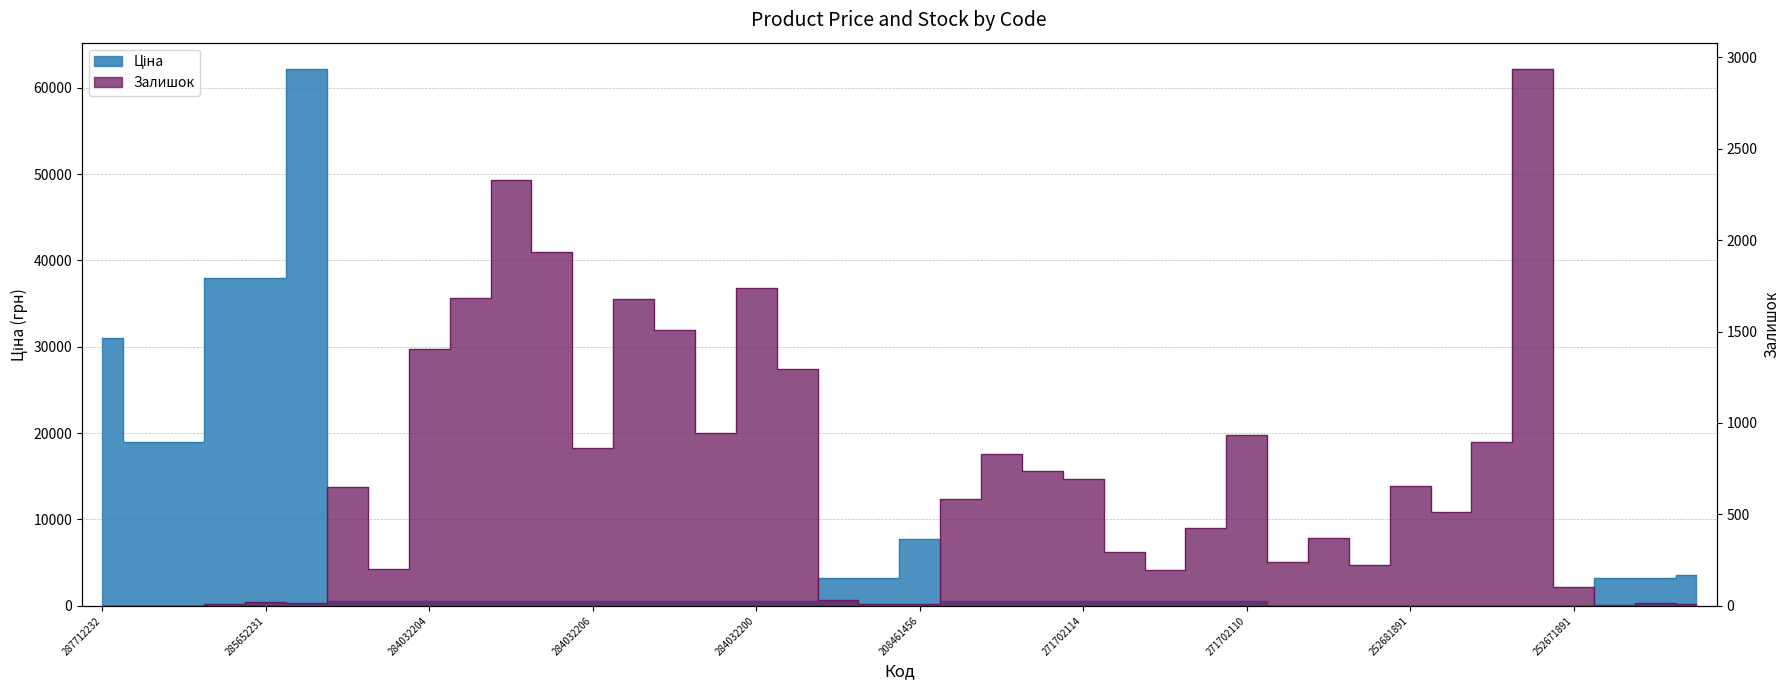

Which series has the largest total across all categories?

Ціна